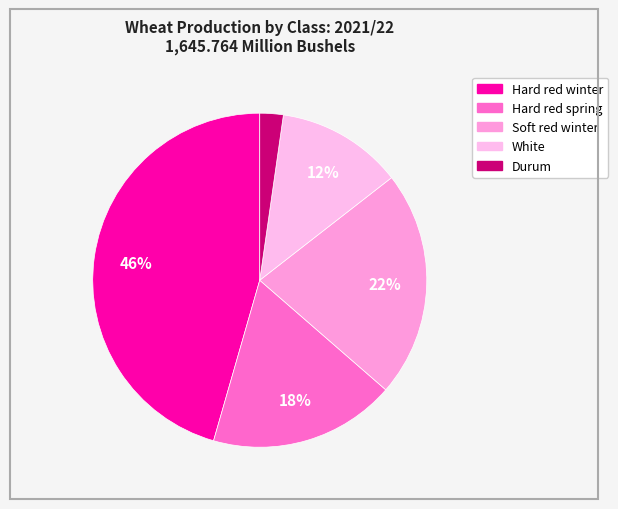

What is the smallest slice in the pie chart?

Durum